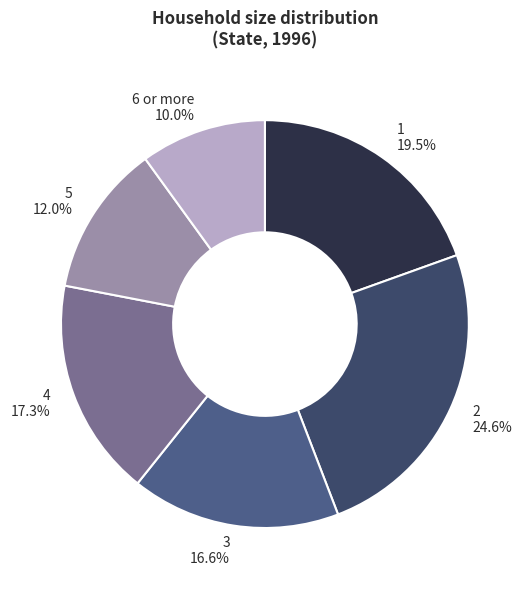

Do 3 and 4 together represent more than half of the pie?

No